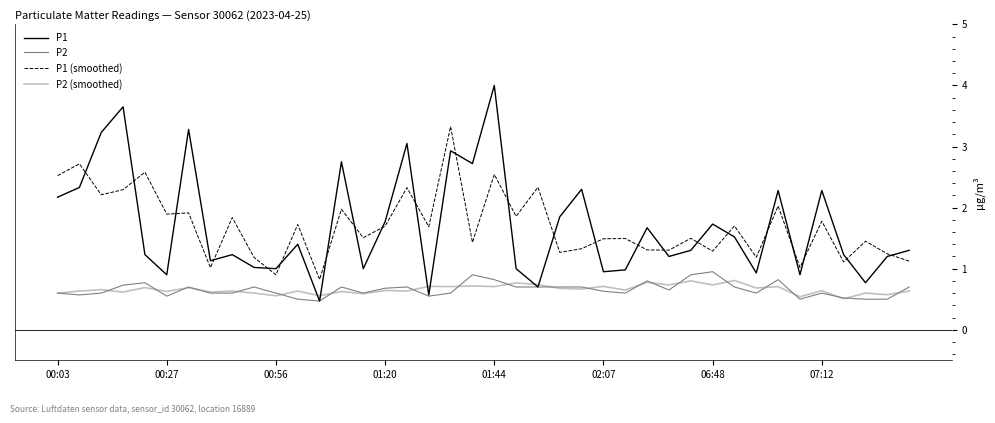

Which series has the largest range (max minus min)?

P1